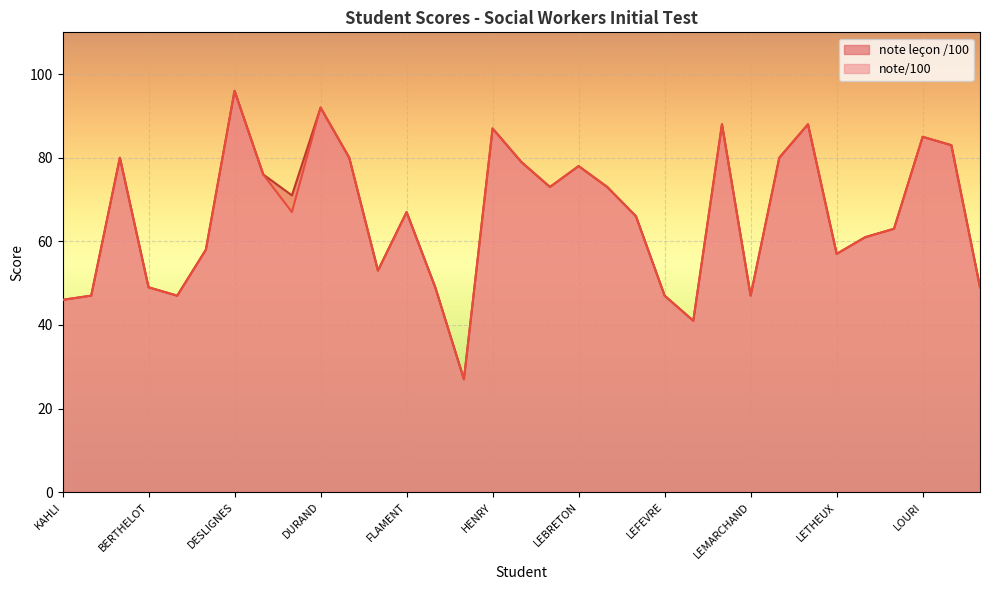

Which series changed the most between FOUCHARD and LEGENDRE?

note leçon /100